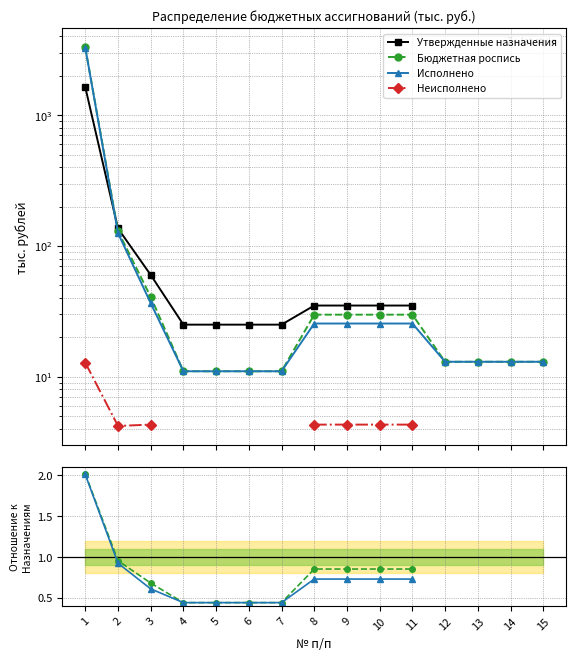

What is the minimum value for Бюджетная роспись?

0.4